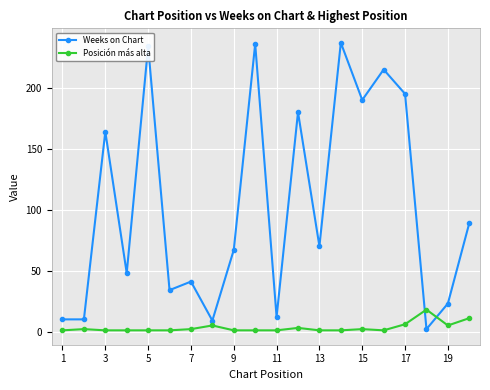

Which series has the largest range (max minus min)?

Weeks on Chart